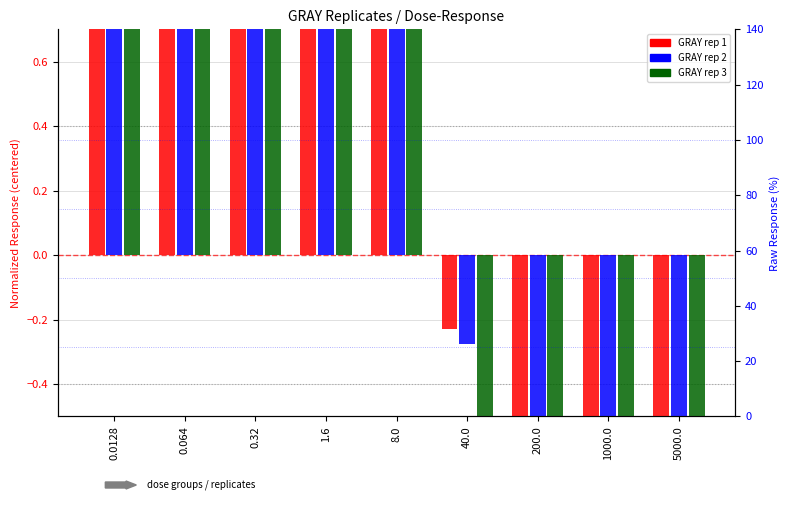

List the labels in order of GRAY rep 1 value, largest first.

0.32, 0.0128, 8.0, 1.6, 0.064, 40.0, 200.0, 1000.0, 5000.0